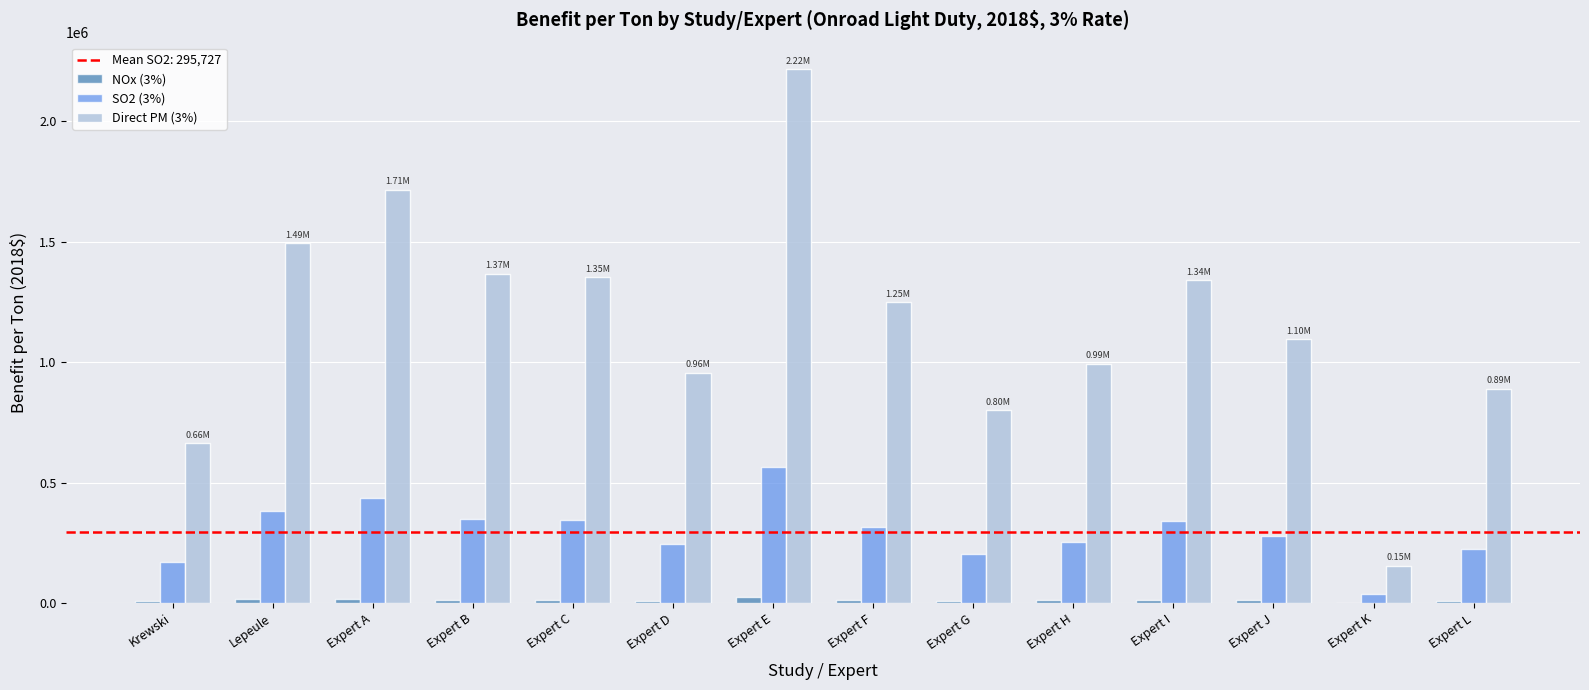

Is the value of Direct PM (3%) at Expert J greater than the value of SO2 (3%) at Expert I?

Yes